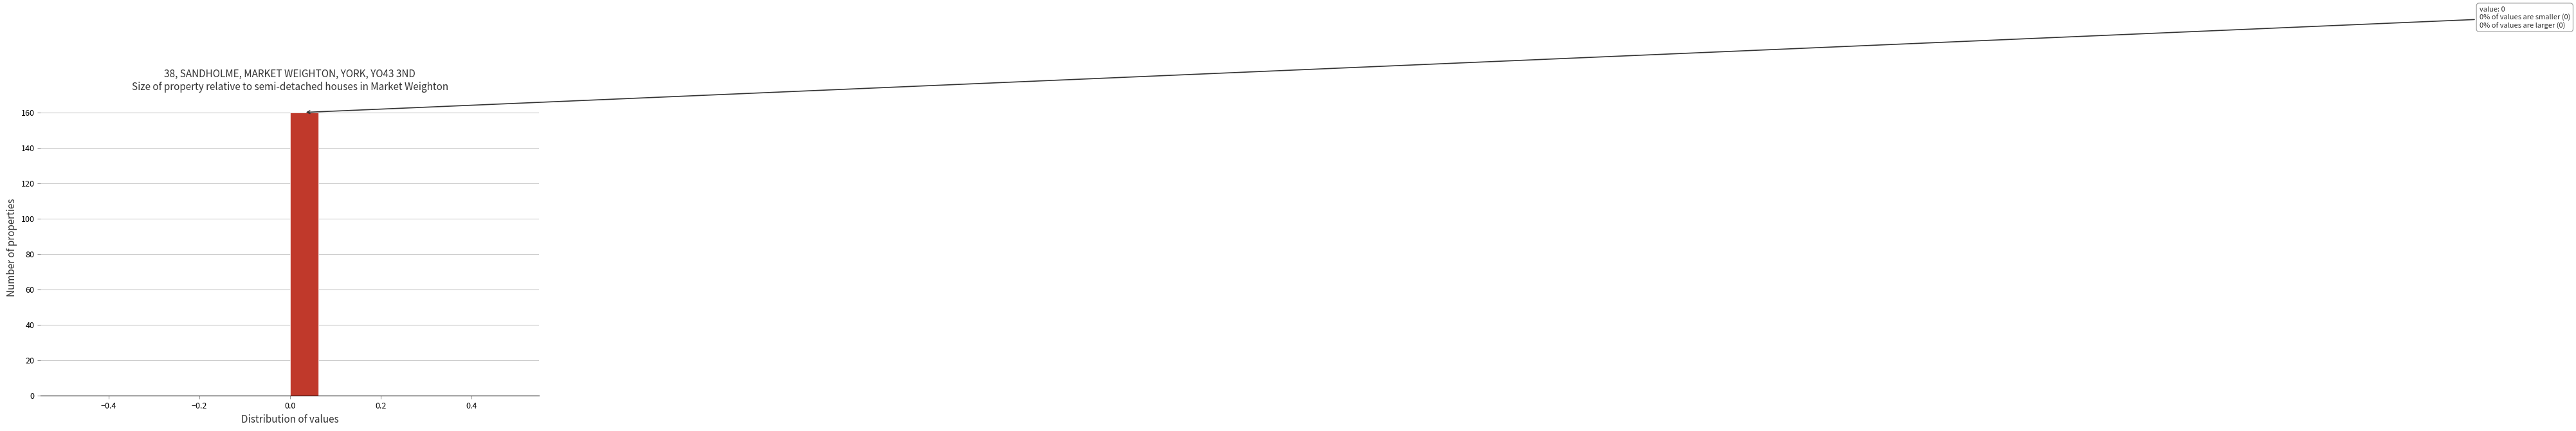

Around what value on the x-axis is the tallest bar? Give the approximate position of its centre, as read against the axis.

0.04